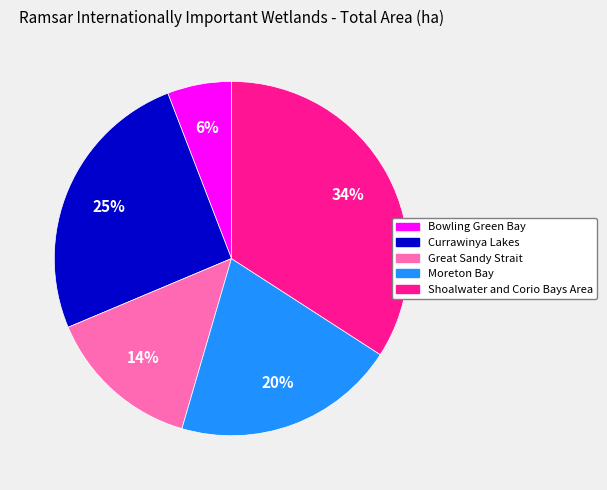

Does Moreton Bay represent more than half of the total?

No